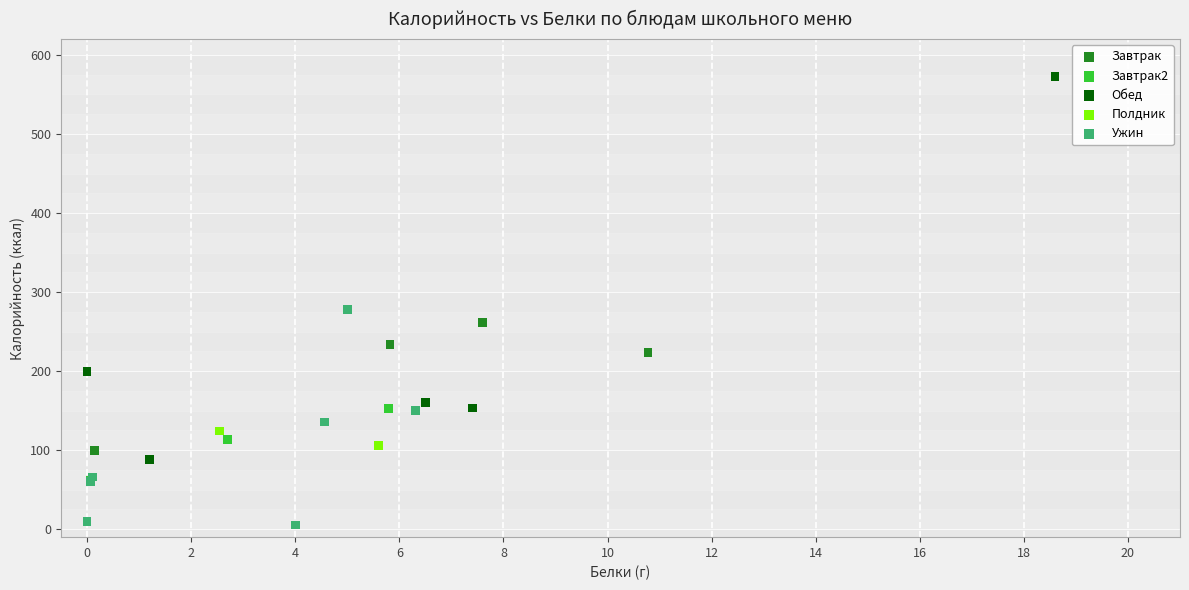

Which series has the largest Y range (max minus min)?

Обед